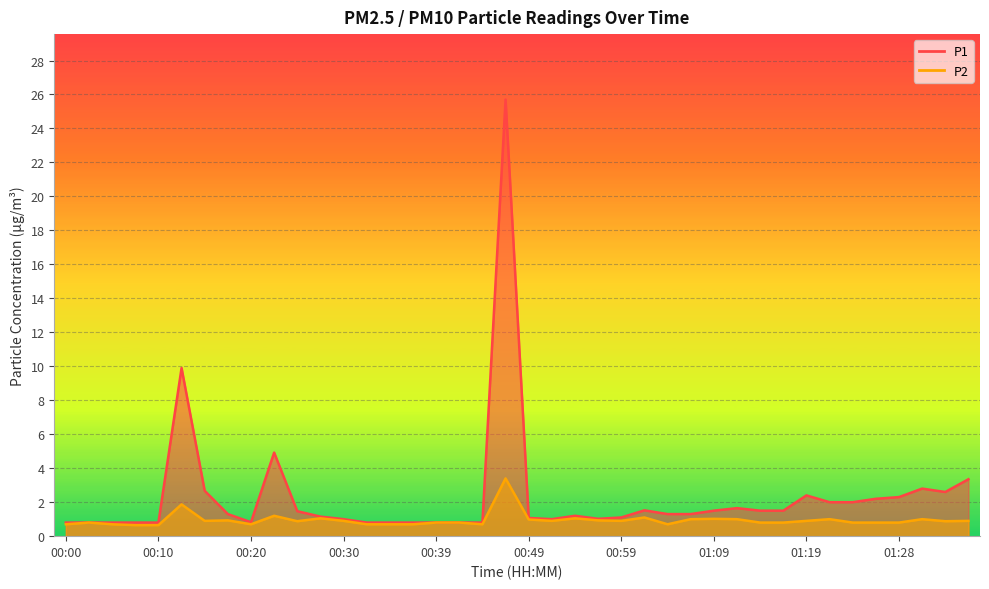

Reading left to right, extract all data points from this chart.

P1: 00:00=0.8	00:02=0.8	00:05=0.8	00:07=0.8	00:10=0.8	00:12=9.9	00:15=2.7	00:17=1.3	00:20=0.8	00:22=4.9	00:25=1.5	00:27=1.1	00:30=1.0	00:32=0.8	00:34=0.8	00:37=0.8	00:39=0.8	00:42=0.8	00:44=0.8	00:47=25.7	00:49=1.1	00:52=1.0	00:54=1.2	00:57=1.0	00:59=1.1	01:01=1.5	01:04=1.3	01:06=1.3	01:09=1.5	01:11=1.6	01:14=1.5	01:16=1.5	01:19=2.4	01:21=2.0	01:24=2.0	01:26=2.2	01:28=2.3	01:31=2.8	01:33=2.6	01:36=3.4
P2: 00:00=0.7	00:02=0.8	00:05=0.7	00:07=0.7	00:10=0.7	00:12=1.9	00:15=0.9	00:17=0.9	00:20=0.7	00:22=1.2	00:25=0.9	00:27=1.1	00:30=0.9	00:32=0.7	00:34=0.7	00:37=0.7	00:39=0.8	00:42=0.8	00:44=0.7	00:47=3.4	00:49=1.0	00:52=0.9	00:54=1.1	00:57=0.9	00:59=0.9	01:01=1.1	01:04=0.7	01:06=1.0	01:09=1.0	01:11=1.0	01:14=0.8	01:16=0.8	01:19=0.9	01:21=1.0	01:24=0.8	01:26=0.8	01:28=0.8	01:31=1.0	01:33=0.9	01:36=0.9